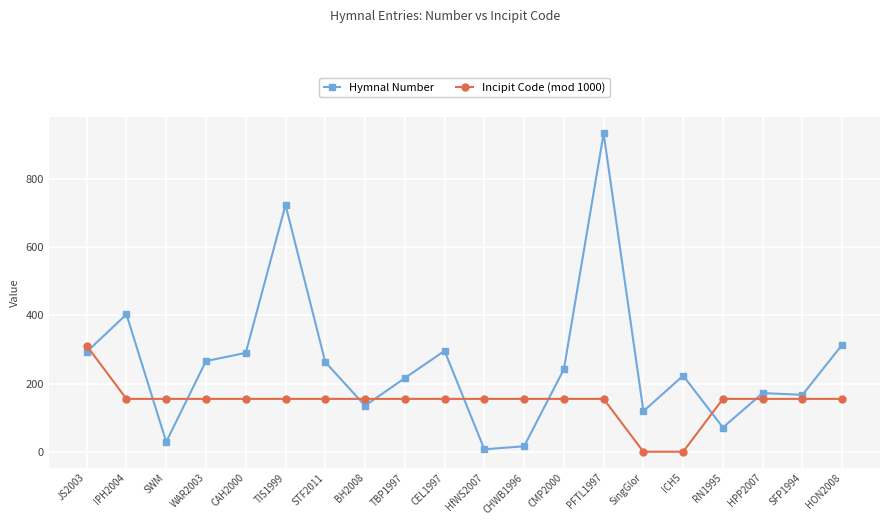

What is the difference between the maximum and minimum values in the Incipit Code (mod 1000) series?

311